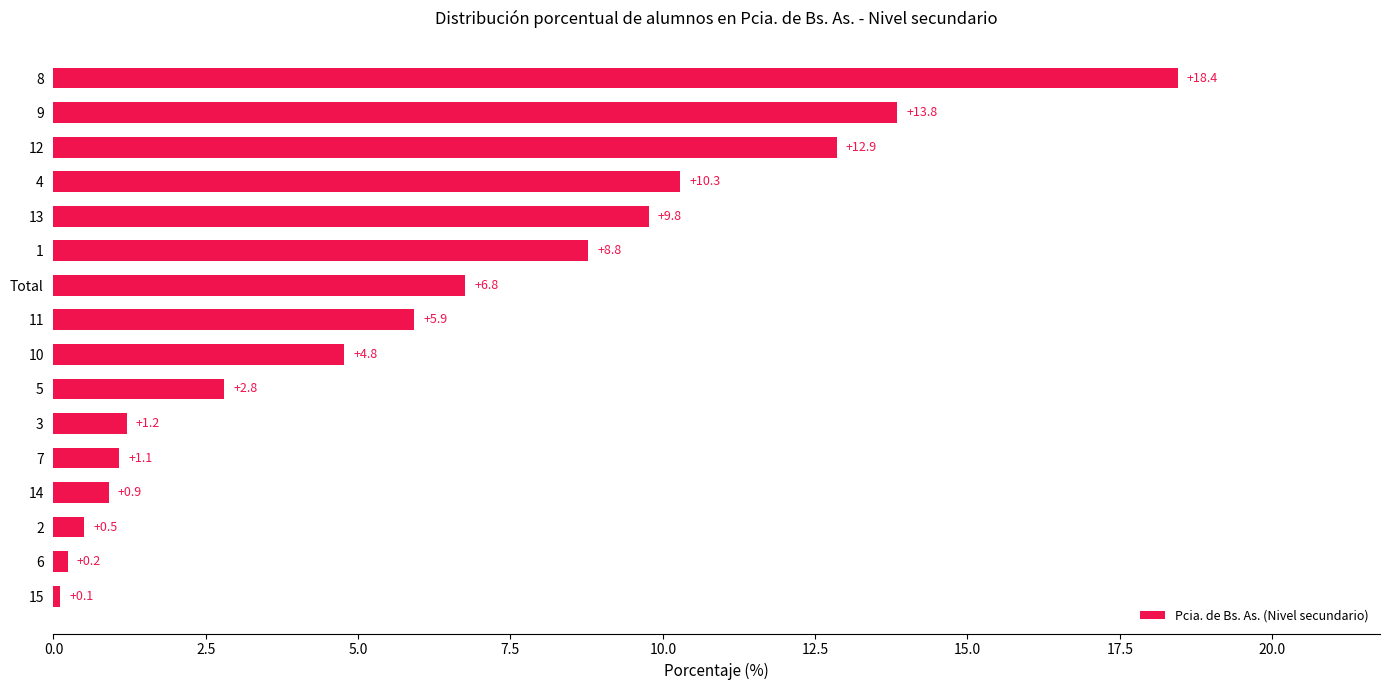

Which has a higher value, 6 or Total?

Total